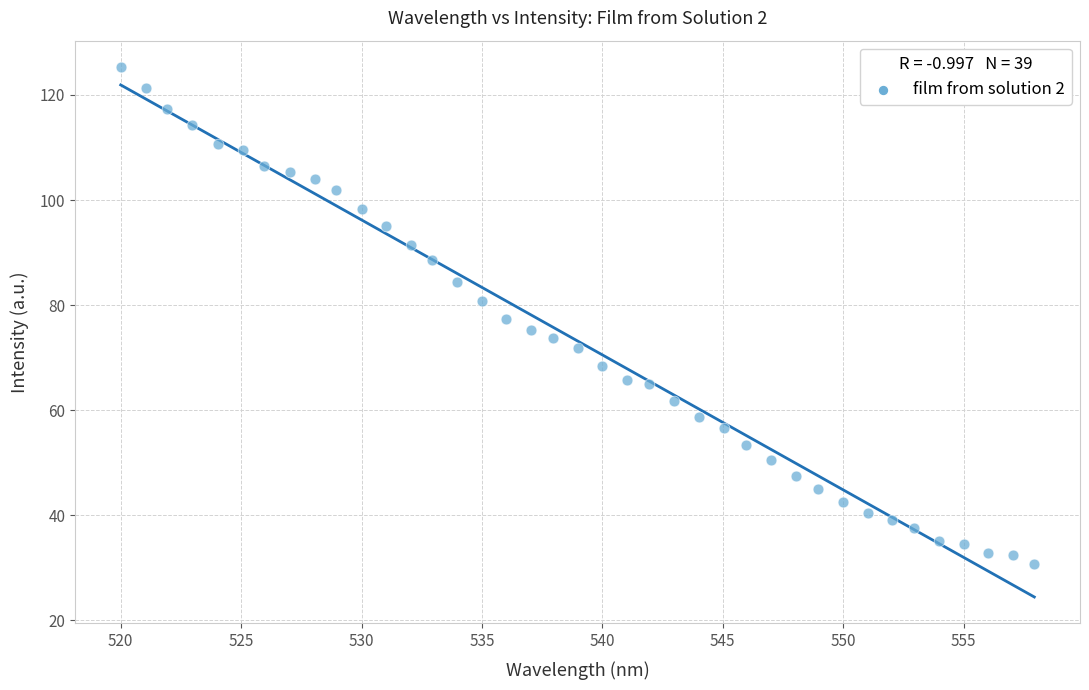

What is the range of Y values (max minus min)?

94.6